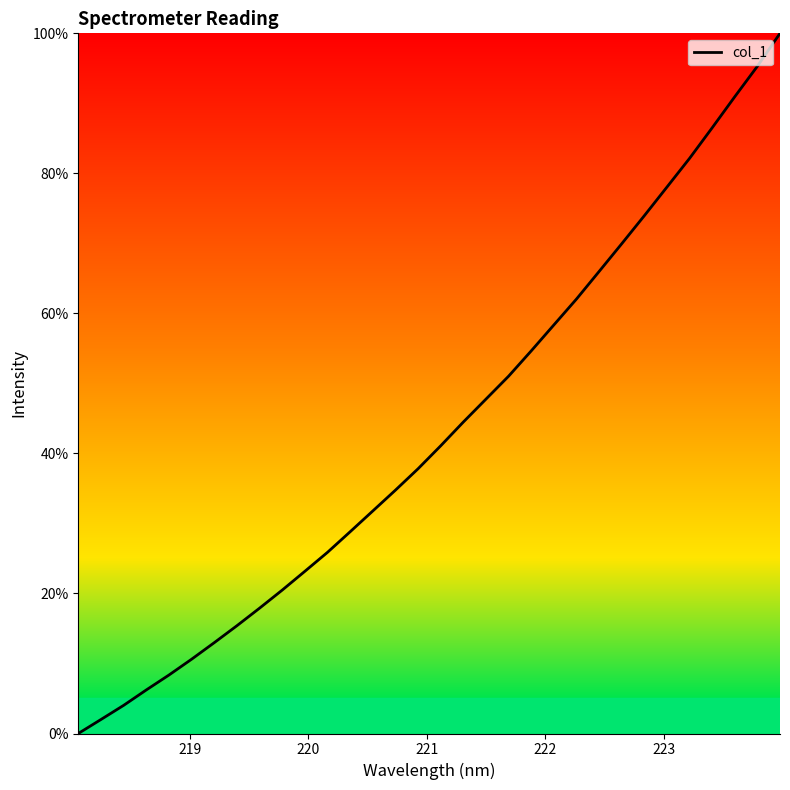

What is the average value?

43.2